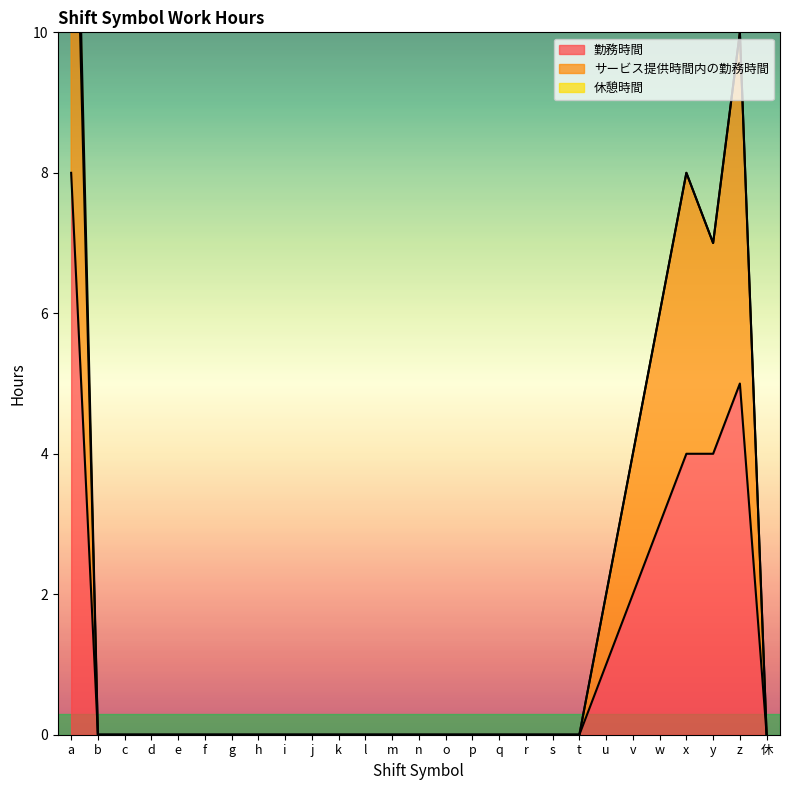

How many サービス提供時間内の勤務時間 values are between 0 and 2?

21